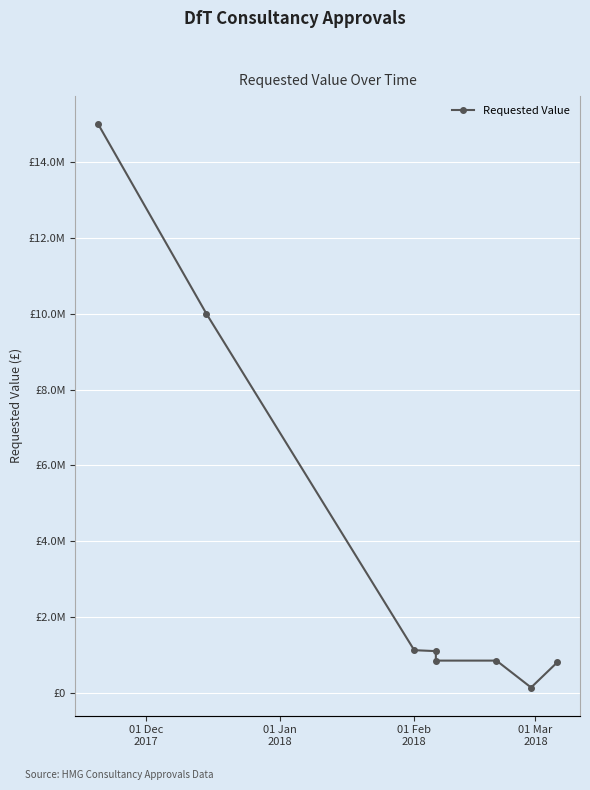

What is the label of the 6th point from the right?

01 Feb
2018